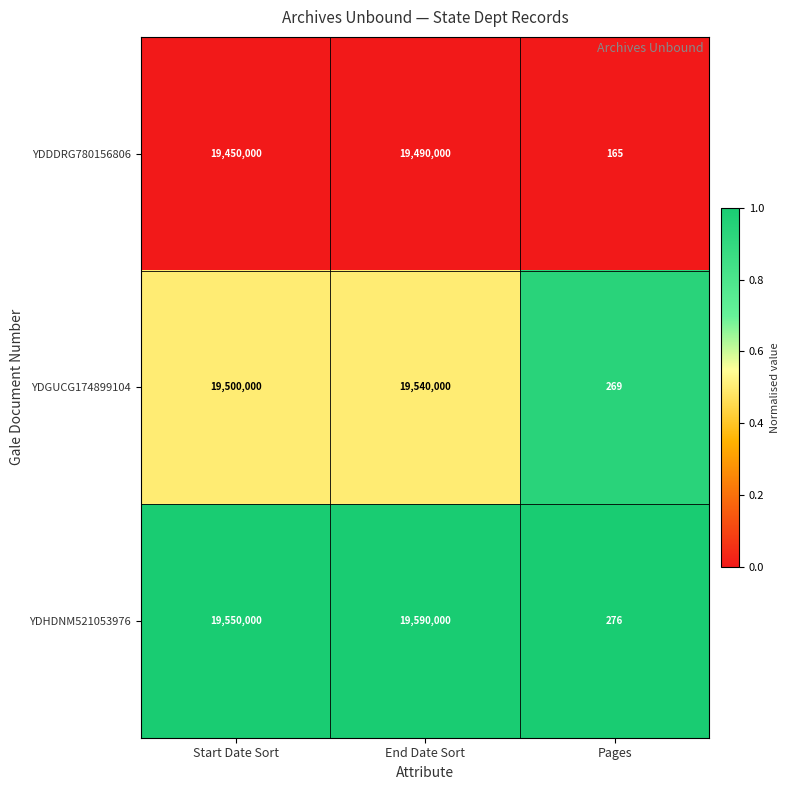

Rank the series at Start Date Sort from highest to lowest value.

YDHDNM521053976, YDGUCG174899104, YDDDRG780156806